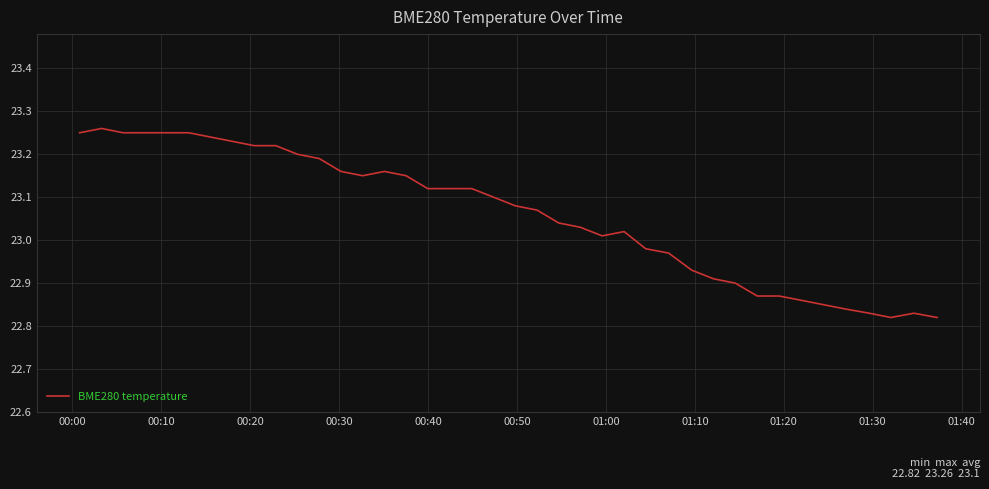

What is the difference between the maximum and minimum values?

0.4